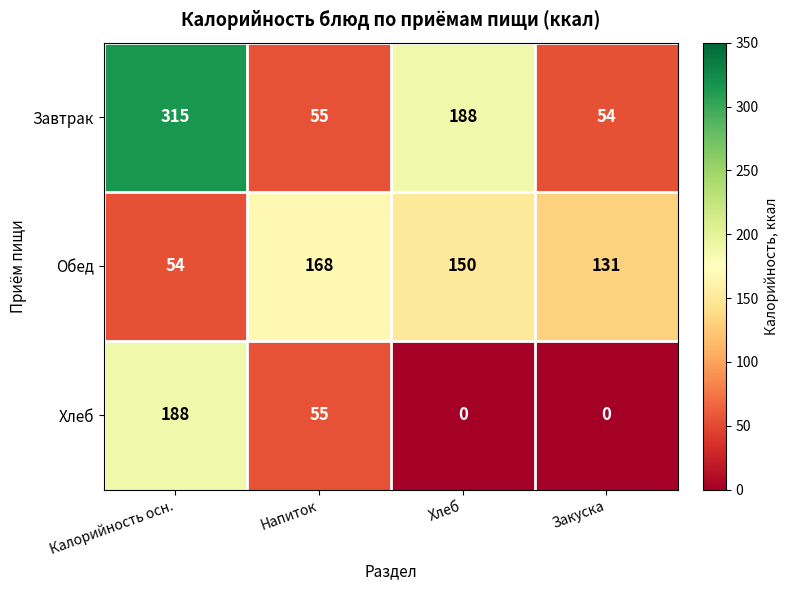

What is the total value across all series at Калорийность осн.?

557